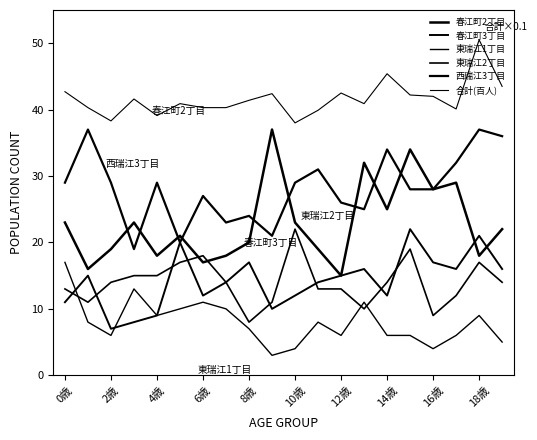

Reading right to left, what are all the values shown in this chart?

春江町2丁目: 22.0	18.0	29.0	28.0	34.0	25.0	32.0	15.0	19.0	23.0	37.0	20.0	18.0	17.0	21.0	18.0	23.0	19.0	16.0	23.0
春江町3丁目: 16.0	21.0	16.0	17.0	22.0	12.0	16.0	15.0	14.0	12.0	10.0	17.0	14.0	12.0	20.0	9.0	8.0	7.0	15.0	11.0
東瑞江1丁目: 5.0	9.0	6.0	4.0	6.0	6.0	11.0	6.0	8.0	4.0	3.0	7.0	10.0	11.0	10.0	9.0	13.0	6.0	8.0	17.0
東瑞江2丁目: 14.0	17.0	12.0	9.0	19.0	14.0	10.0	13.0	13.0	22.0	11.0	8.0	14.0	18.0	17.0	15.0	15.0	14.0	11.0	13.0
西瑞江3丁目: 36.0	37.0	32.0	28.0	28.0	34.0	25.0	26.0	31.0	29.0	21.0	24.0	23.0	27.0	20.0	29.0	19.0	29.0	37.0	29.0
合計(百人): 43.5	50.5	40.1	42.0	42.2	45.4	40.9	42.5	39.9	38.0	42.4	41.4	40.3	40.3	40.9	39.1	41.6	38.3	40.3	42.7